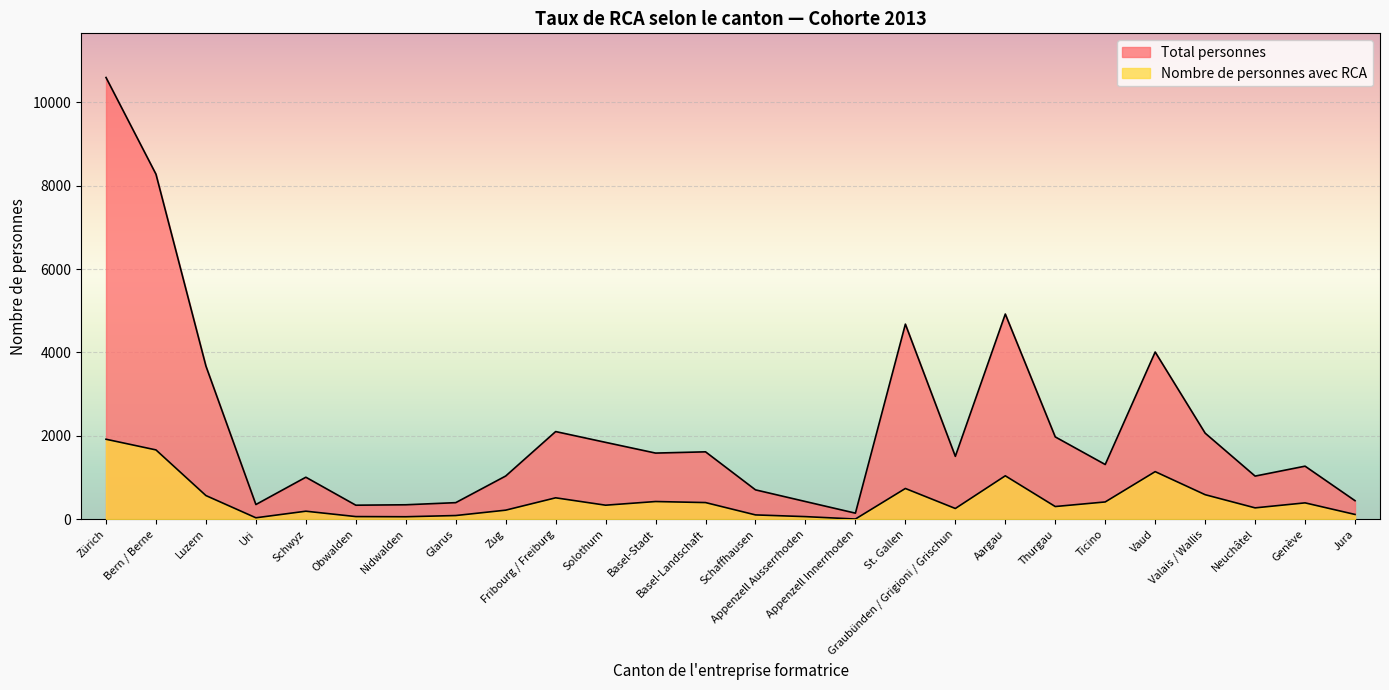

Which label corresponds to the smallest value in the chart?

Appenzell Innerrhoden